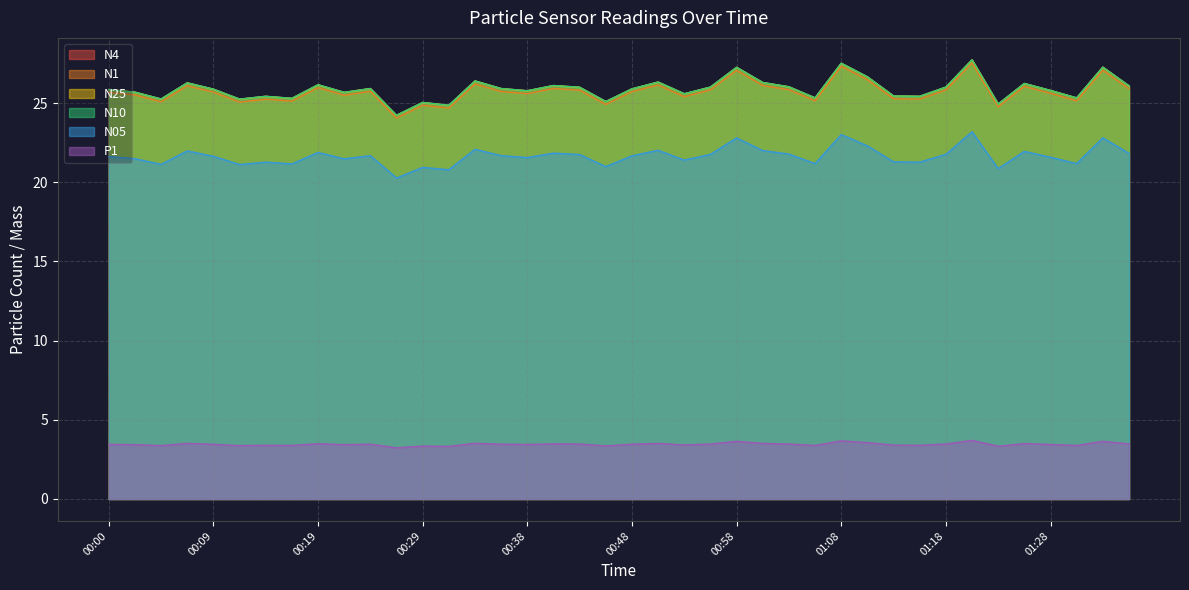

What is the label of the 5th point from the left?

00:09